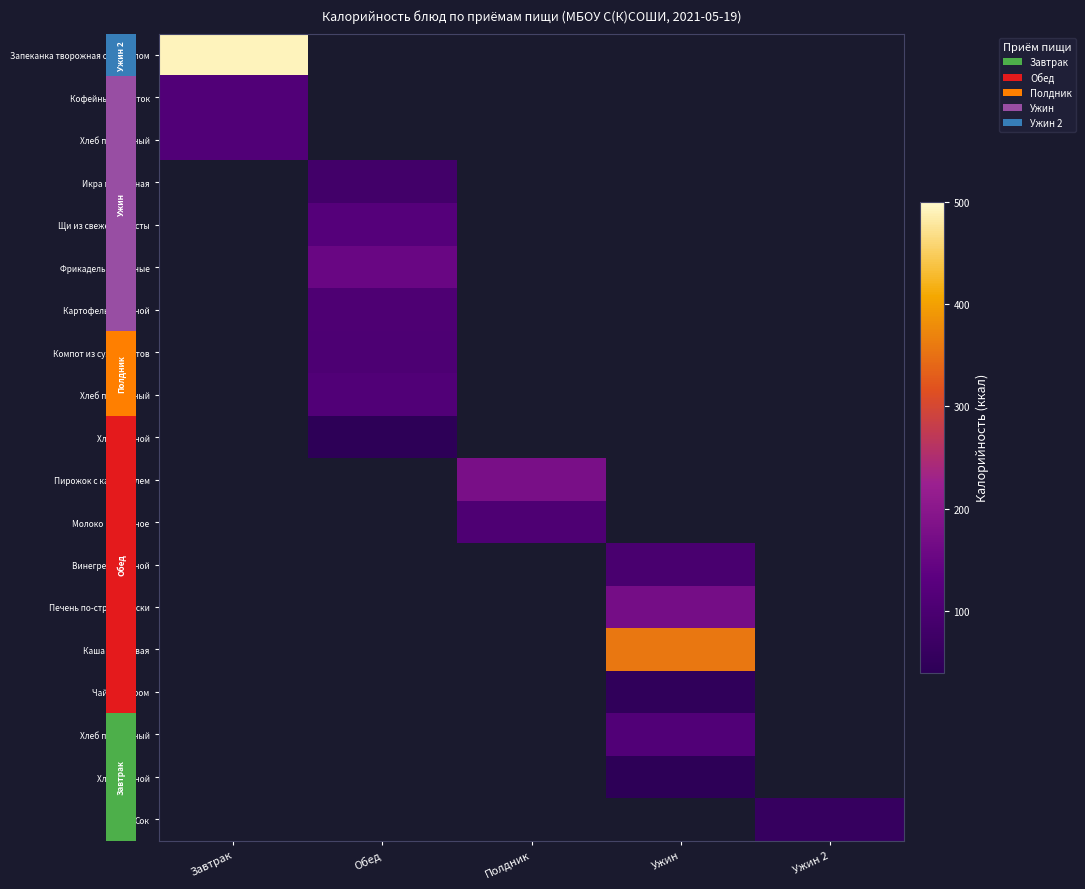

How many distinct data groups are displayed?

19